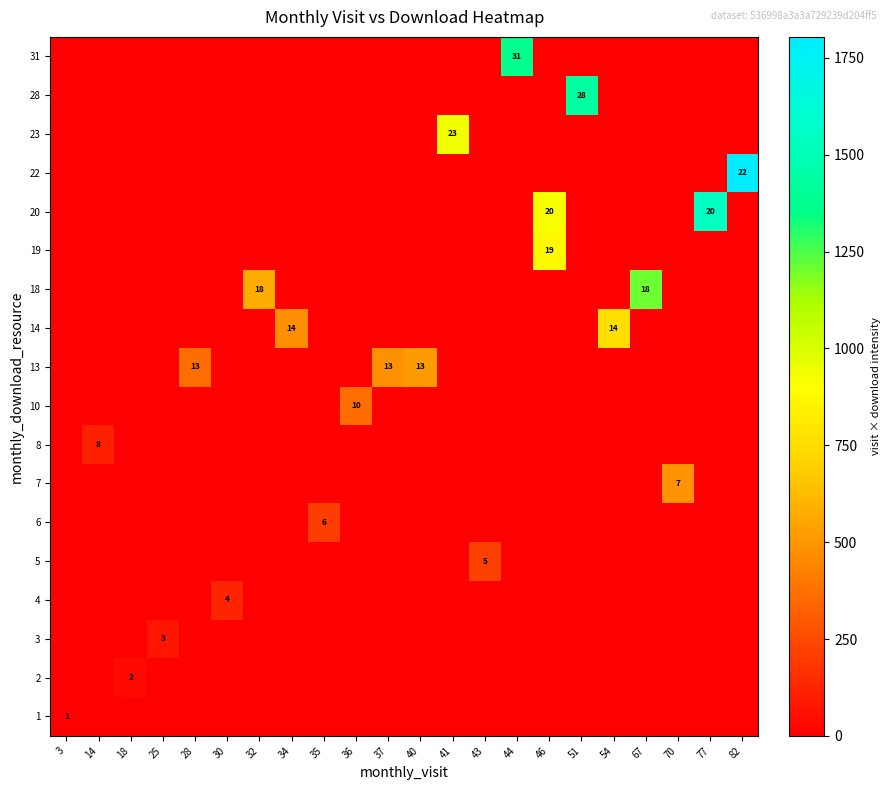

The value of 13 at 37 is 13. True or false?

True